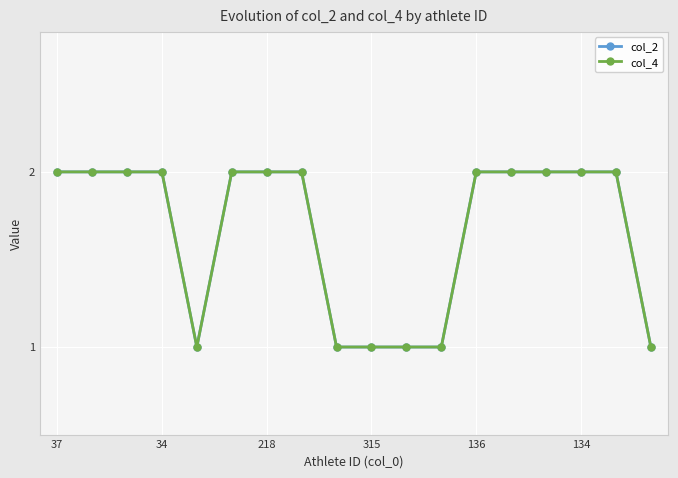

Is this an area chart (filled region under the line)?

No